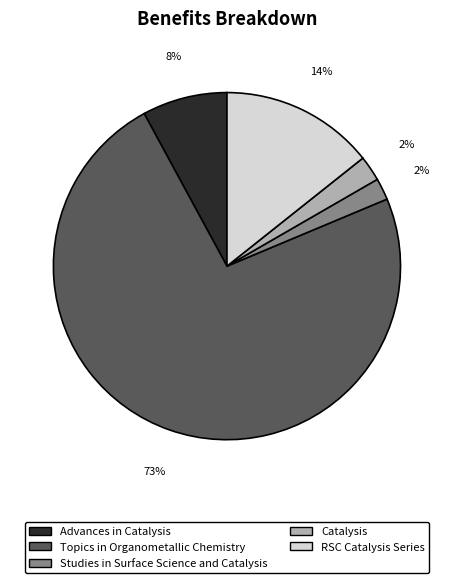

What is the largest slice in the pie chart?

Topics in Organometallic Chemistry